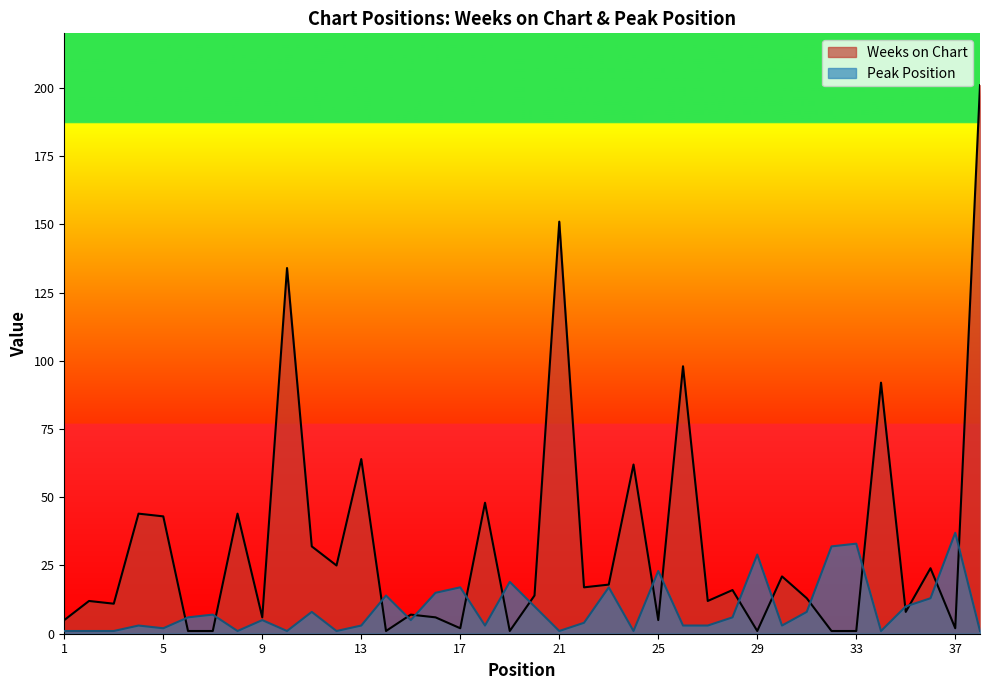

List the labels in order of Peak Position value, smallest first.

1, 2, 3, 8, 10, 12, 21, 24, 34, 38, 5, 4, 13, 18, 26, 27, 30, 22, 9, 15, 6, 28, 7, 11, 31, 20, 35, 36, 14, 16, 17, 23, 19, 25, 29, 32, 33, 37